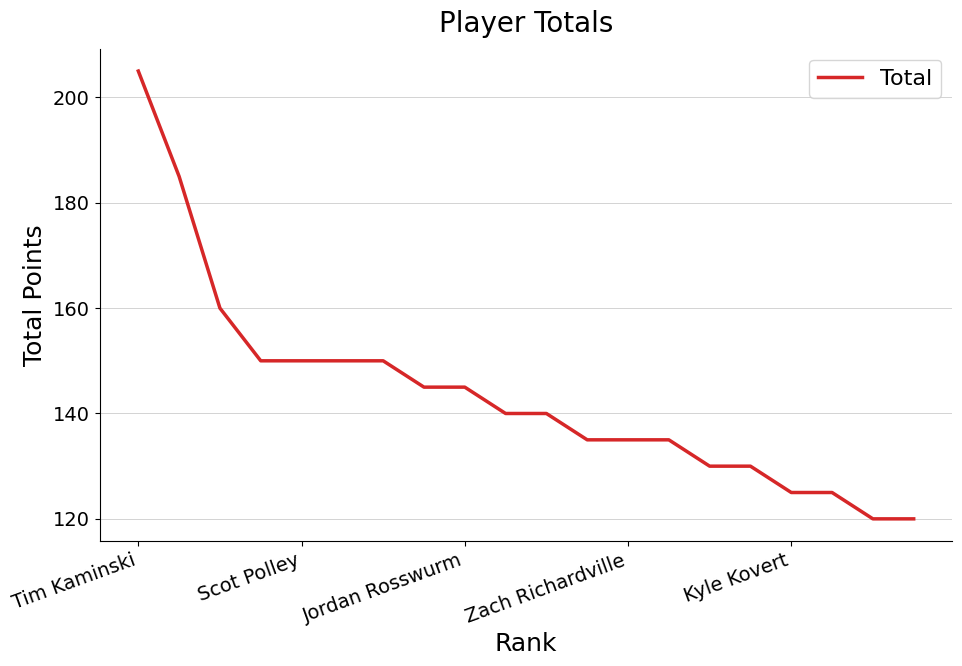

What is the average value?

144